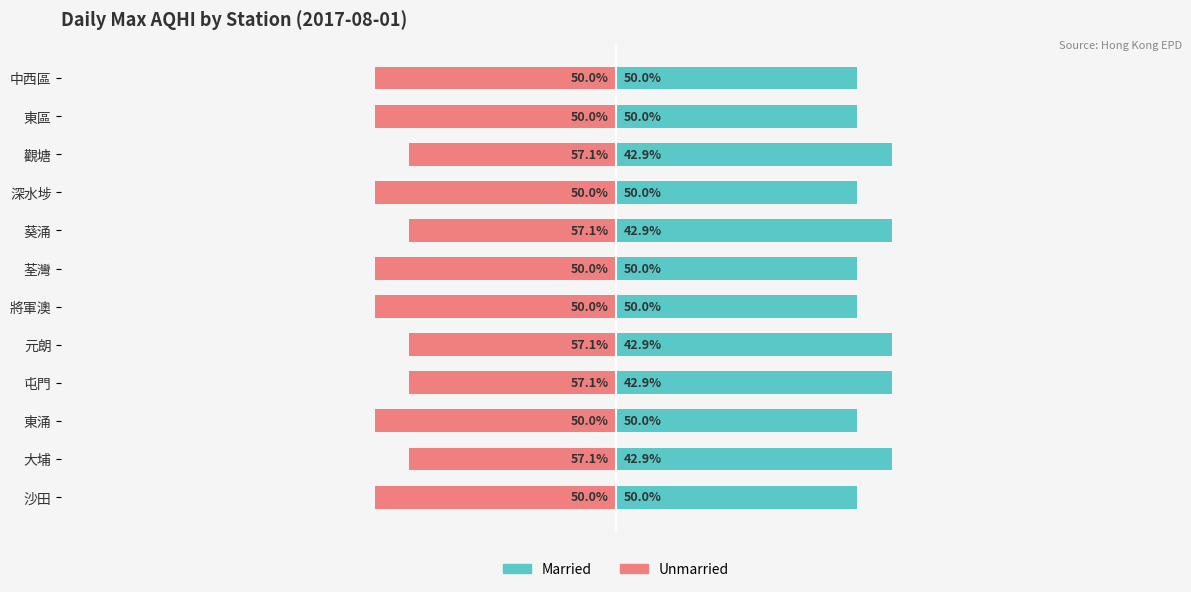

Is it true that Unmarried equals -62.1 at 大埔?

False